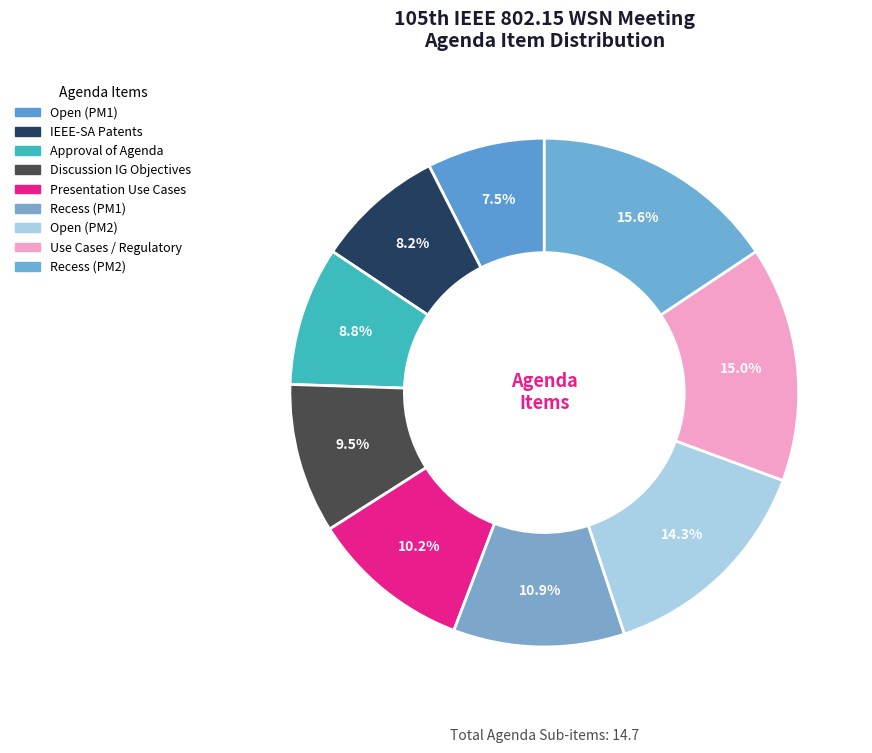

Is there any slice that represents more than half of the pie?

No